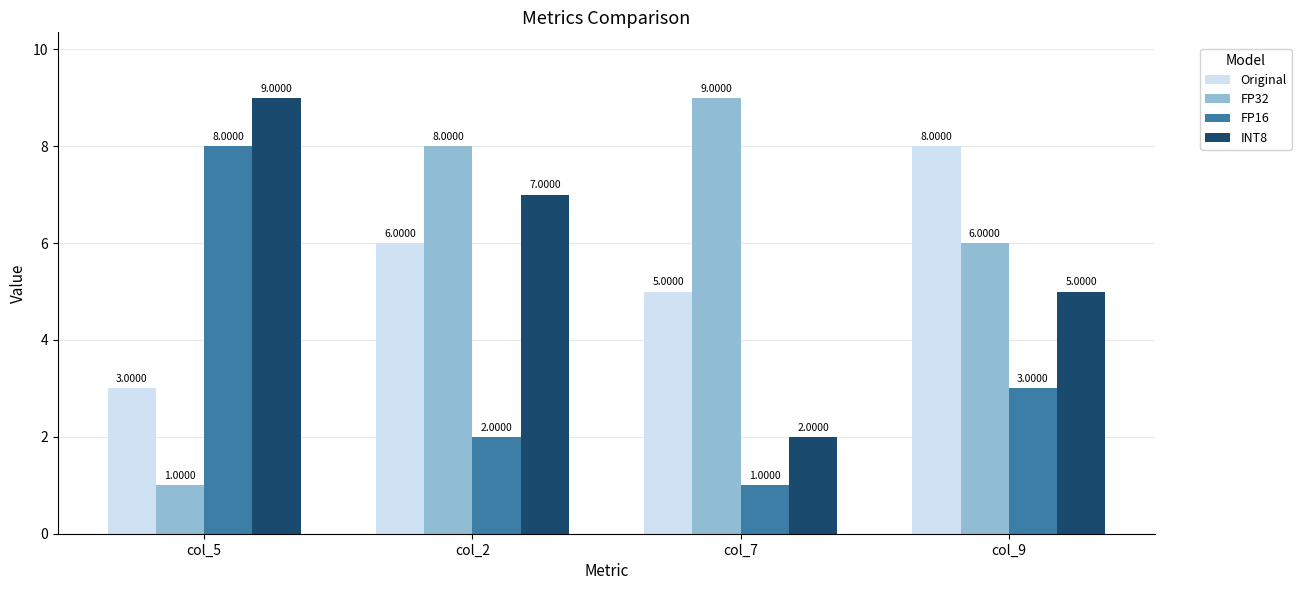

What is the label of the 4th bar from the left?

col_9